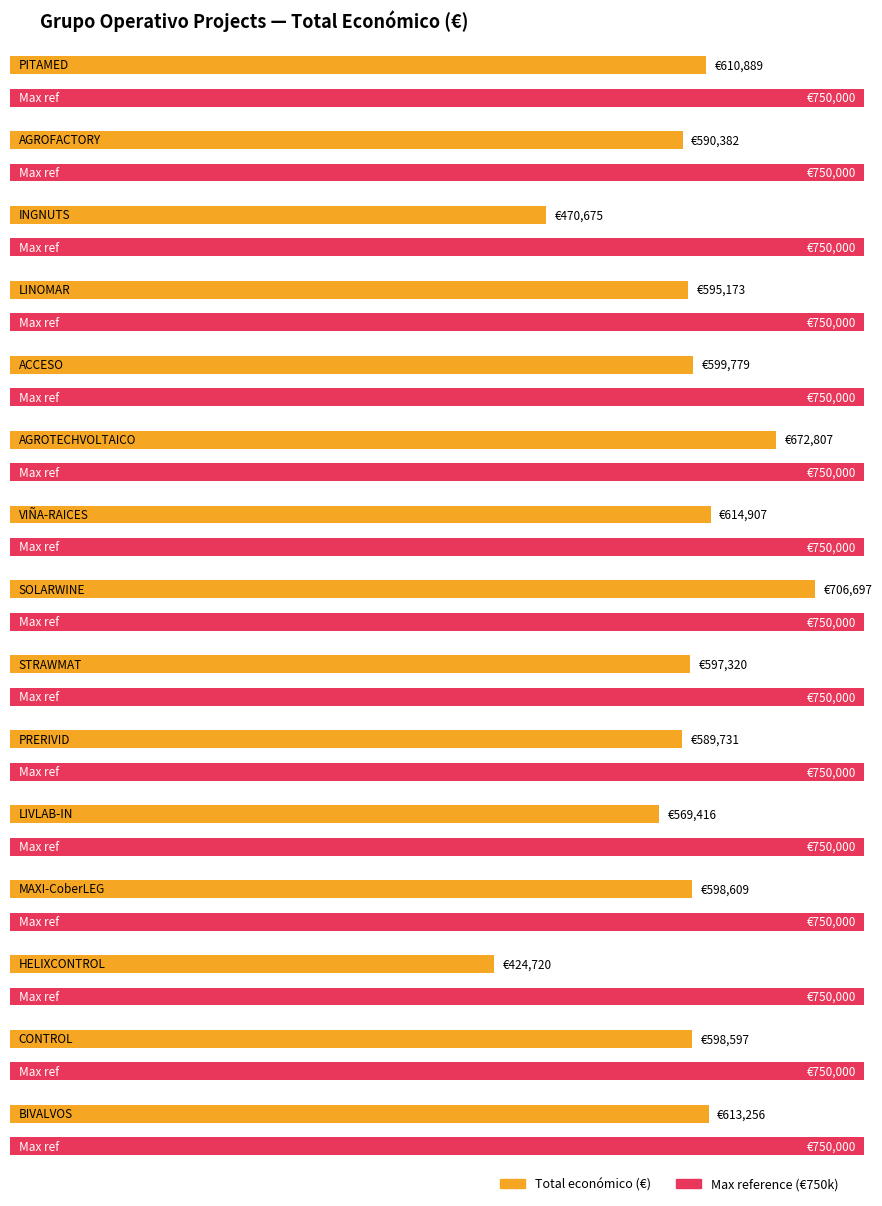

What is the change in value from VIÑA-RAICES to MAXI-CoberLEG?

-16298